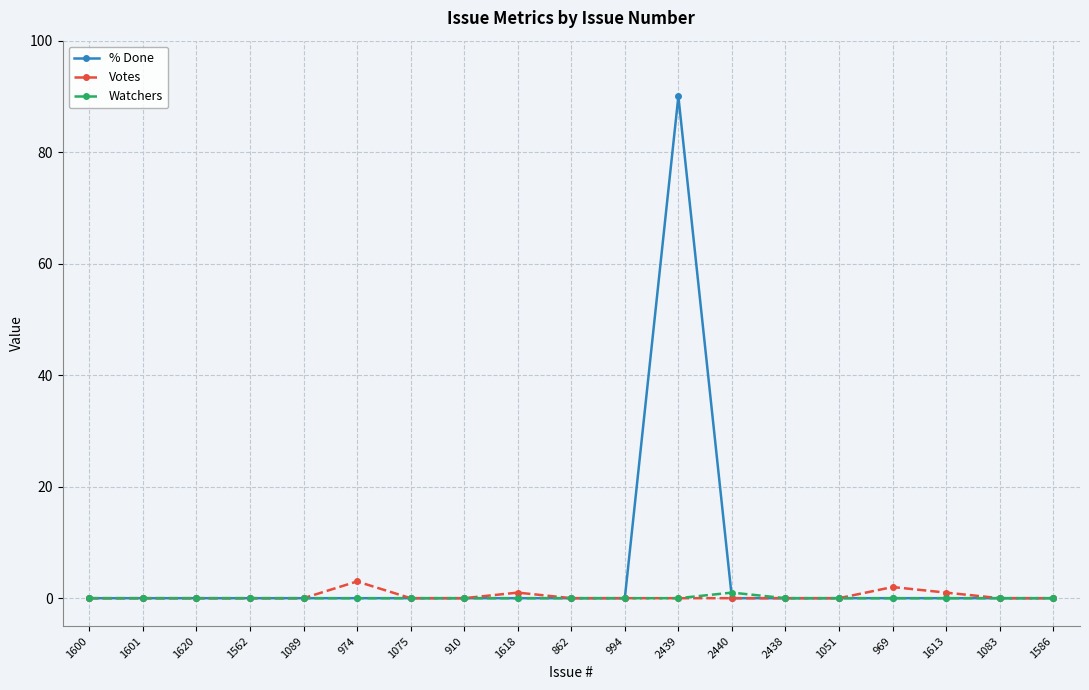

What are all the series names shown in the legend?

% Done, Votes, Watchers